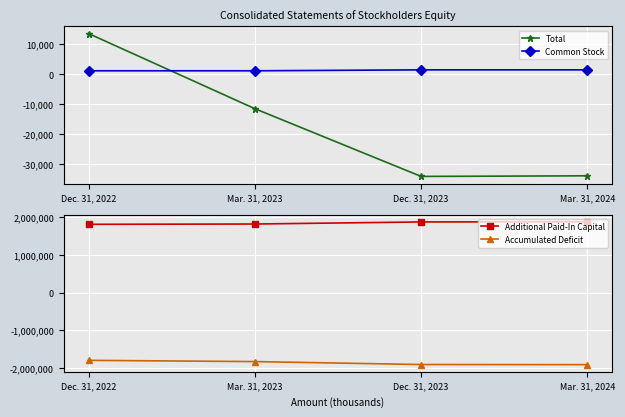

What is the smallest value displayed?

-1909174